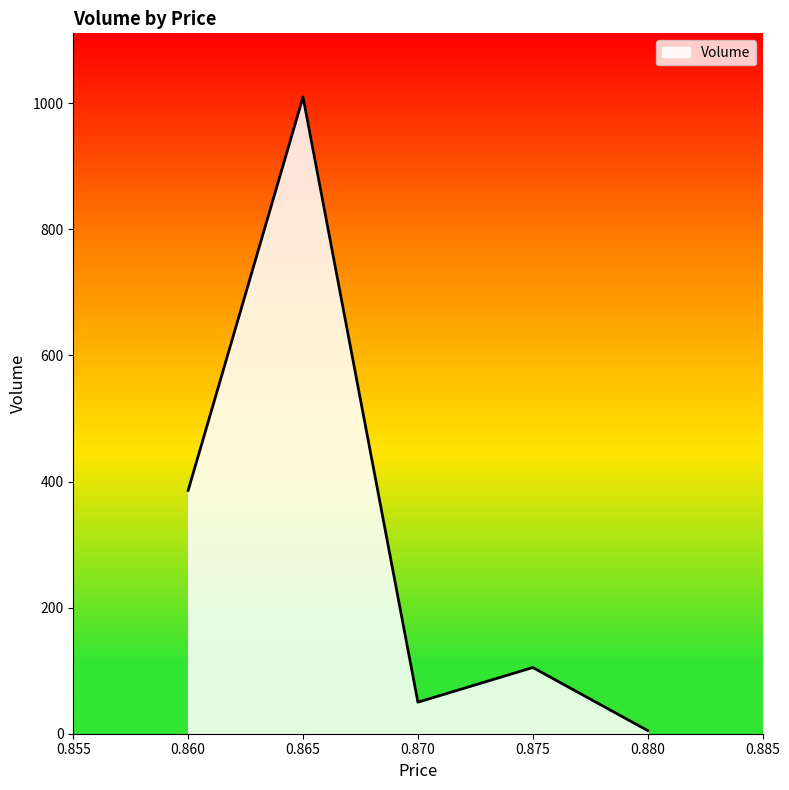

What is the smallest value displayed?

5